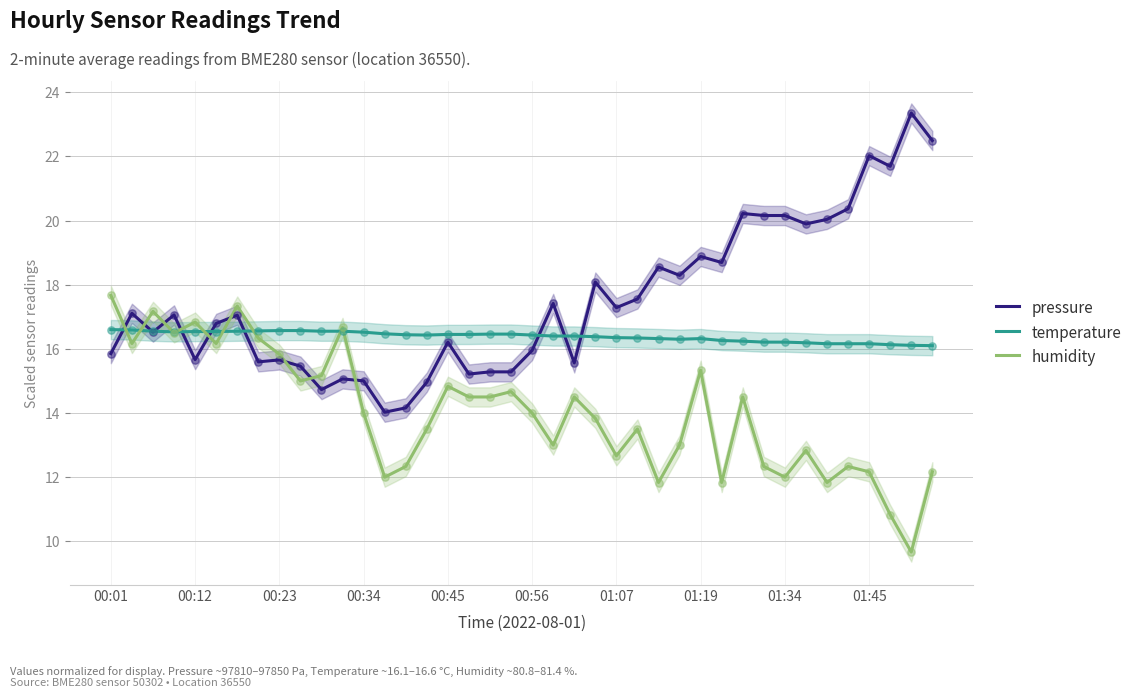

What is the total value across all series at 29?

46.8